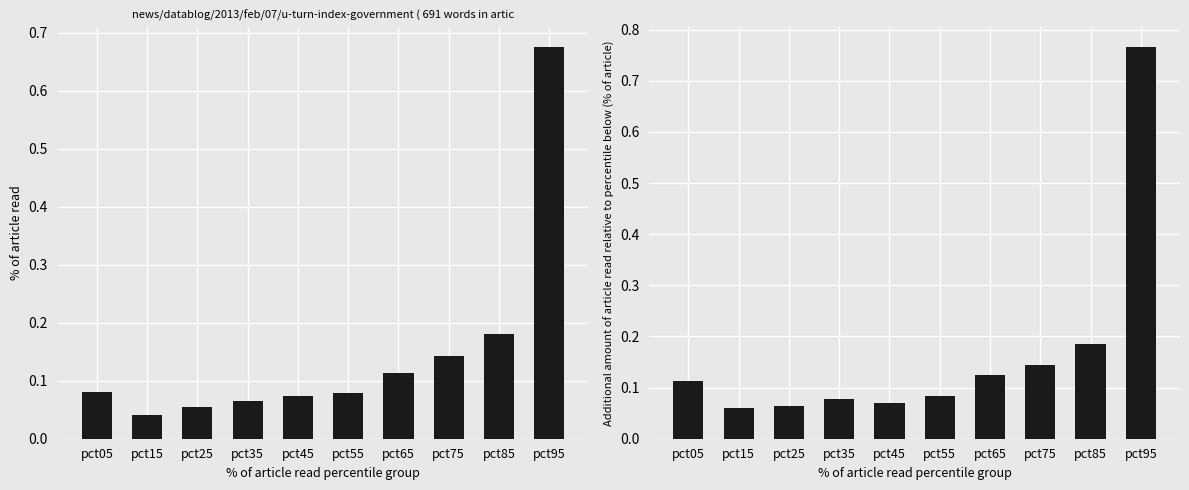

What is the average value of the Feb series?

0.2